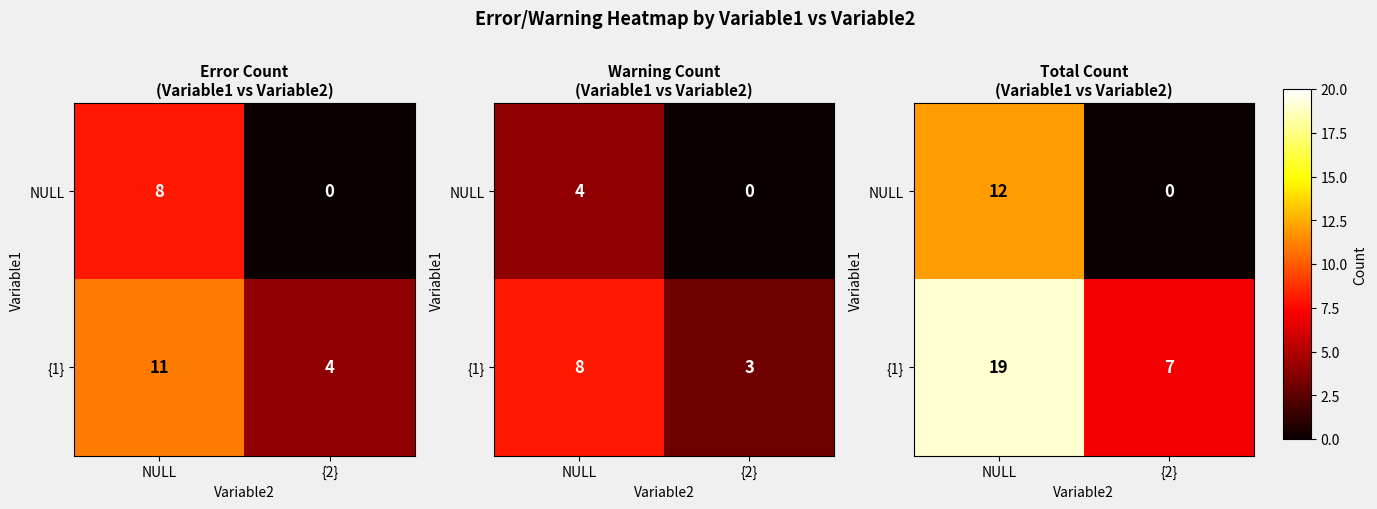

The NULL series shows 4 at {2}. True or false?

False